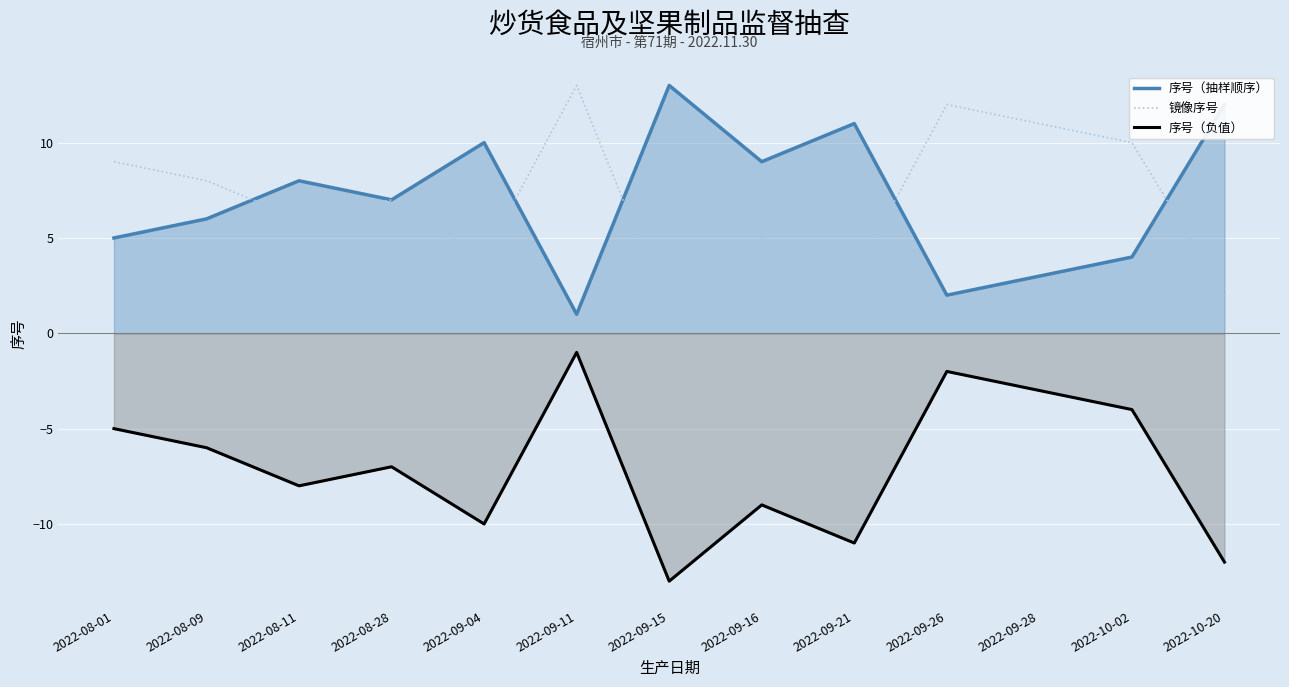

Reading right to left, list all the values displayed in this chart.

序号（抽样顺序）: 2022-10-20=12	2022-10-02=4	2022-09-28=3	2022-09-26=2	2022-09-21=11	2022-09-16=9	2022-09-15=13	2022-09-11=1	2022-09-04=10	2022-08-28=7	2022-08-11=8	2022-08-09=6	2022-08-01=5
镜像序号: 2022-10-20=2	2022-10-02=10	2022-09-28=11	2022-09-26=12	2022-09-21=3	2022-09-16=5	2022-09-15=1	2022-09-11=13	2022-09-04=4	2022-08-28=7	2022-08-11=6	2022-08-09=8	2022-08-01=9
序号（负值）: 2022-10-20=-12	2022-10-02=-4	2022-09-28=-3	2022-09-26=-2	2022-09-21=-11	2022-09-16=-9	2022-09-15=-13	2022-09-11=-1	2022-09-04=-10	2022-08-28=-7	2022-08-11=-8	2022-08-09=-6	2022-08-01=-5